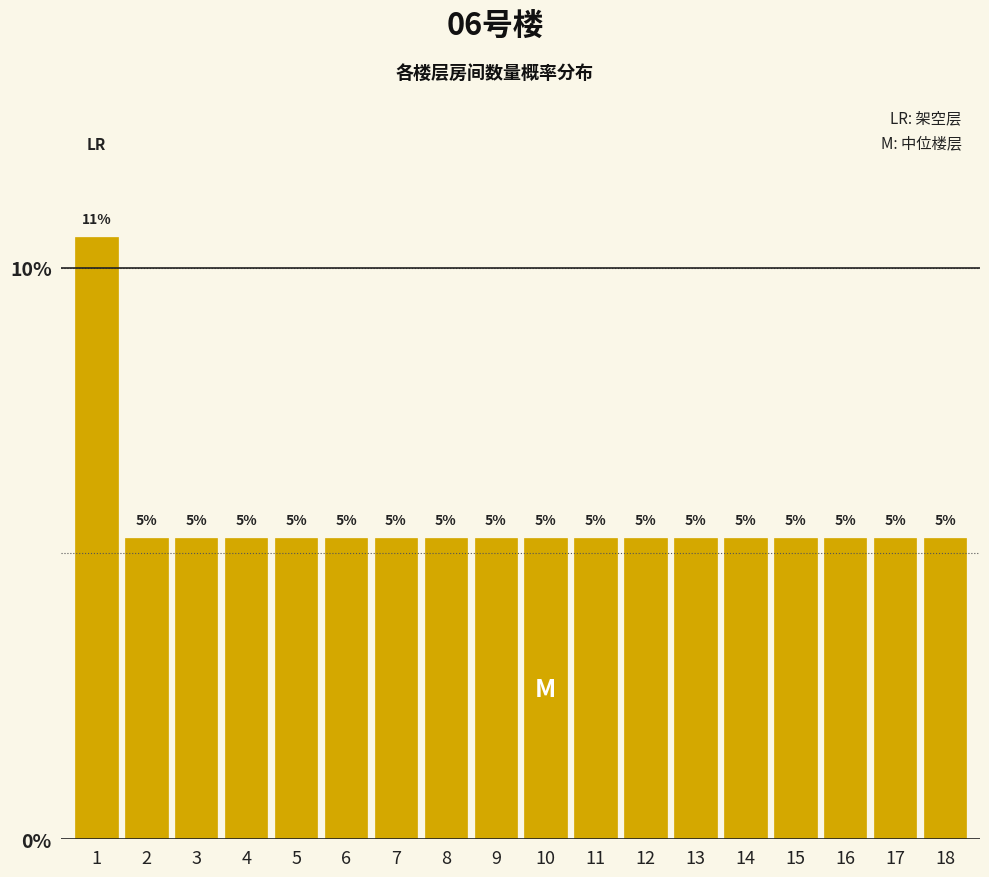

Does the chart contain any negative values?

No